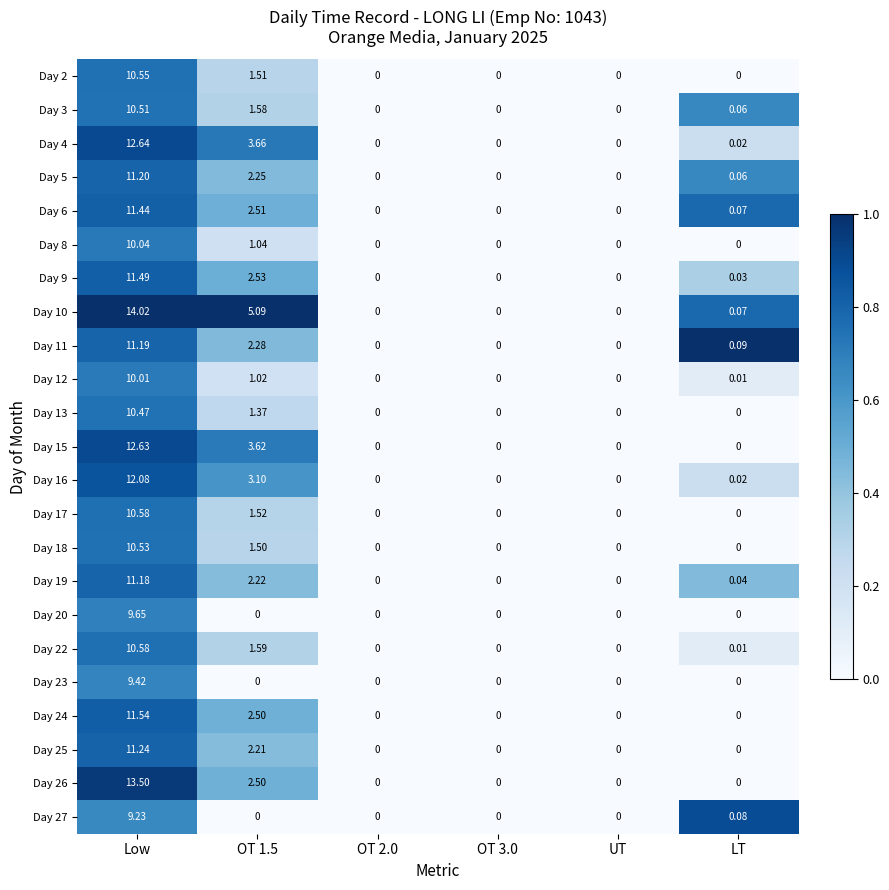

Which series changed the most between OT 1.5 and LT?

Day 10